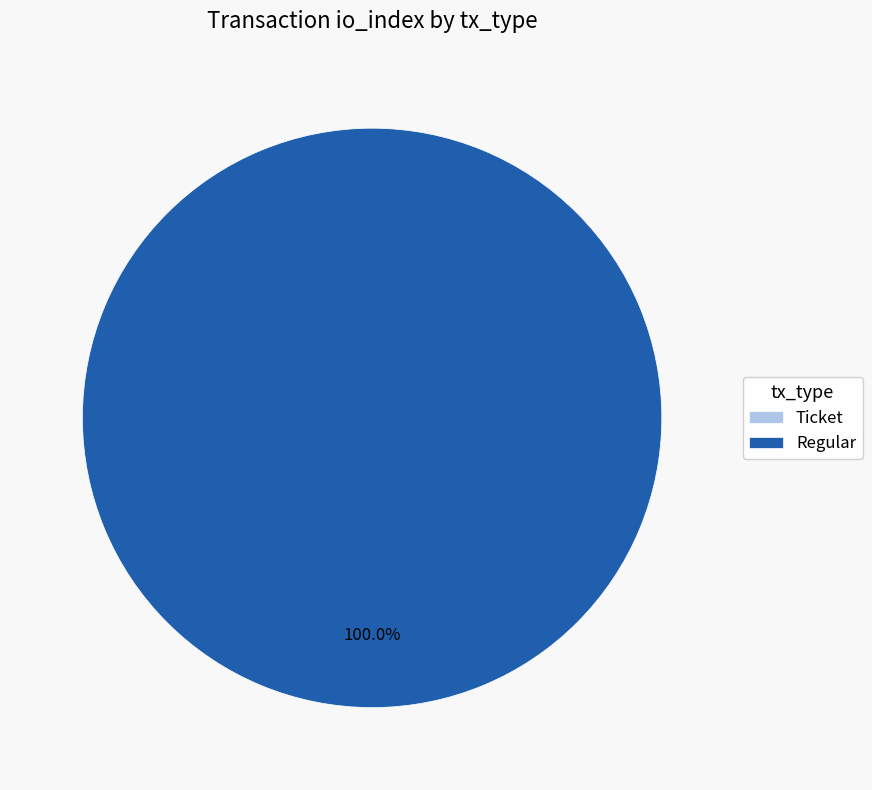

What percentage is the Regular slice, to the nearest percent?

100%